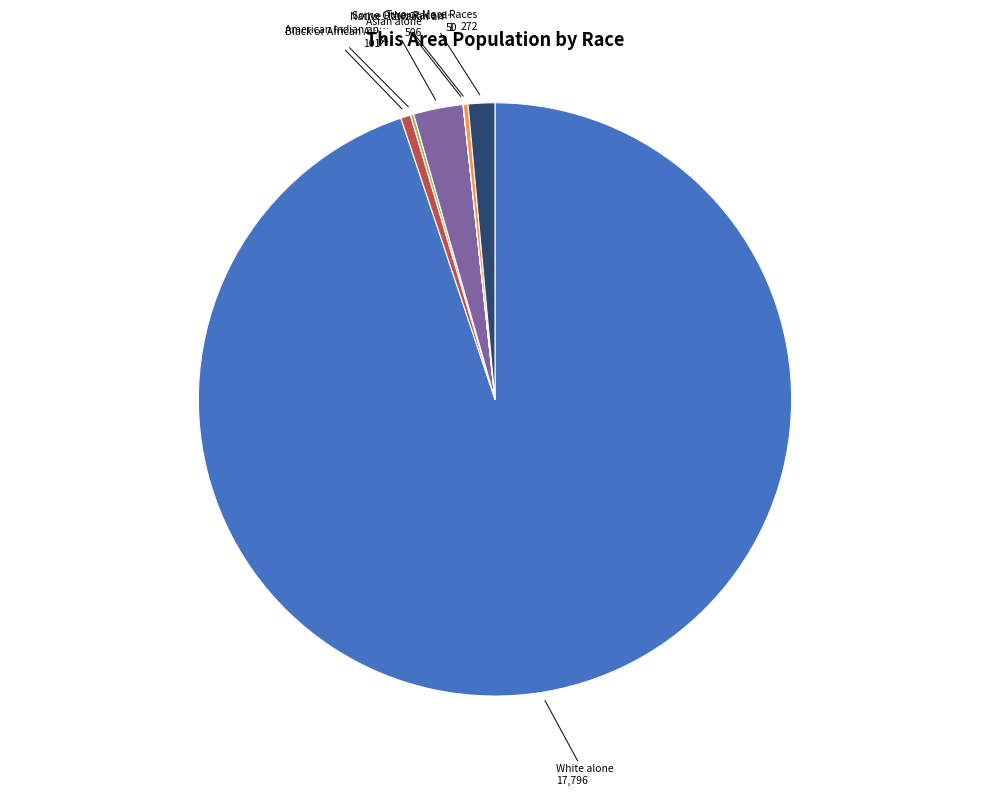

Does any single category account for the majority?

Yes